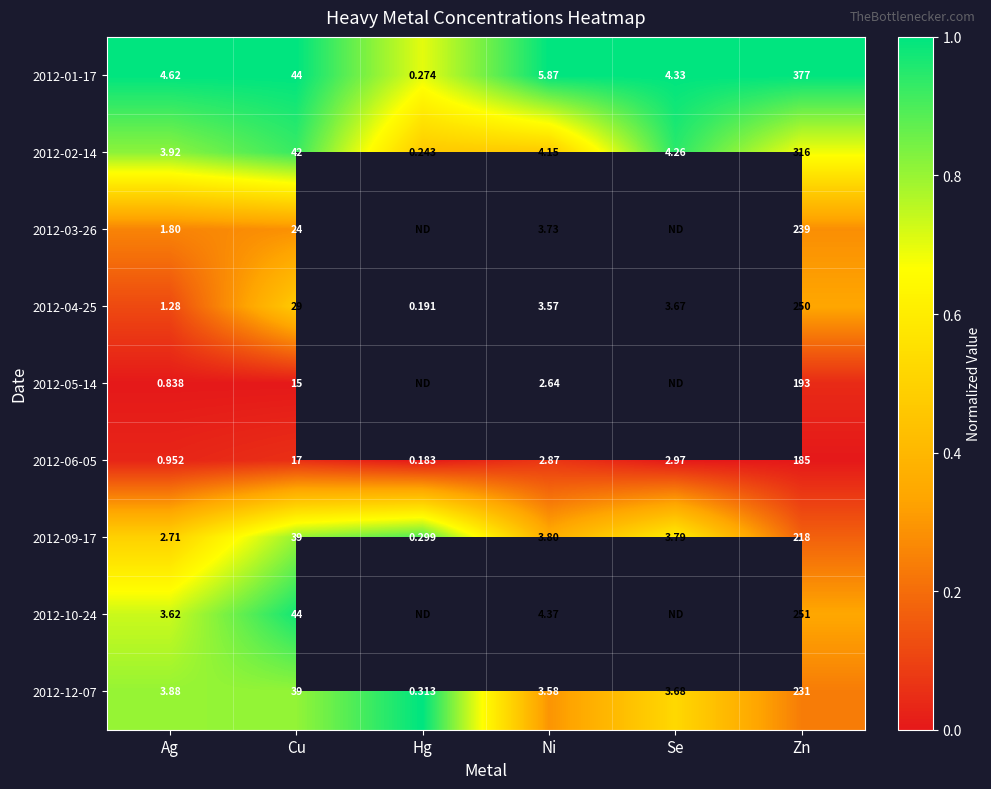

List the labels in order of 2012-06-05 value, smallest first.

Hg, Ag, Ni, Se, Cu, Zn